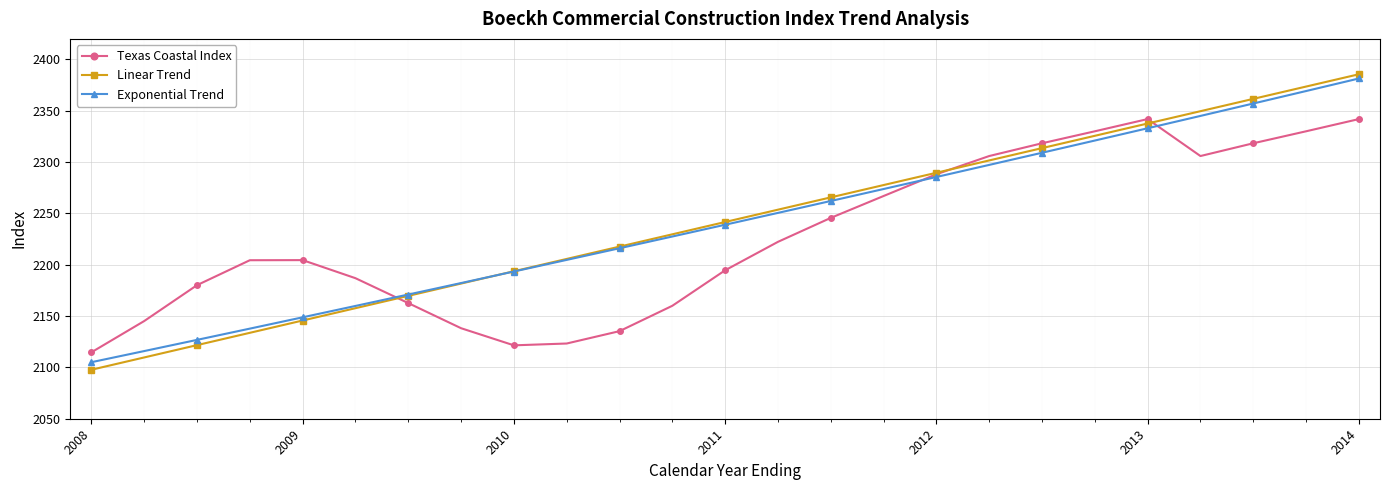

How many intersections are there between Linear Trend and Exponential Trend?

1